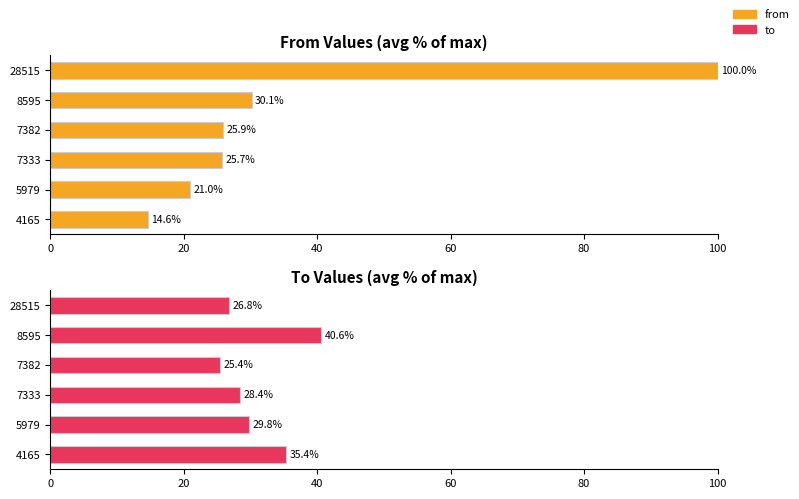

Which series changed the most between 8595 and 28515?

from